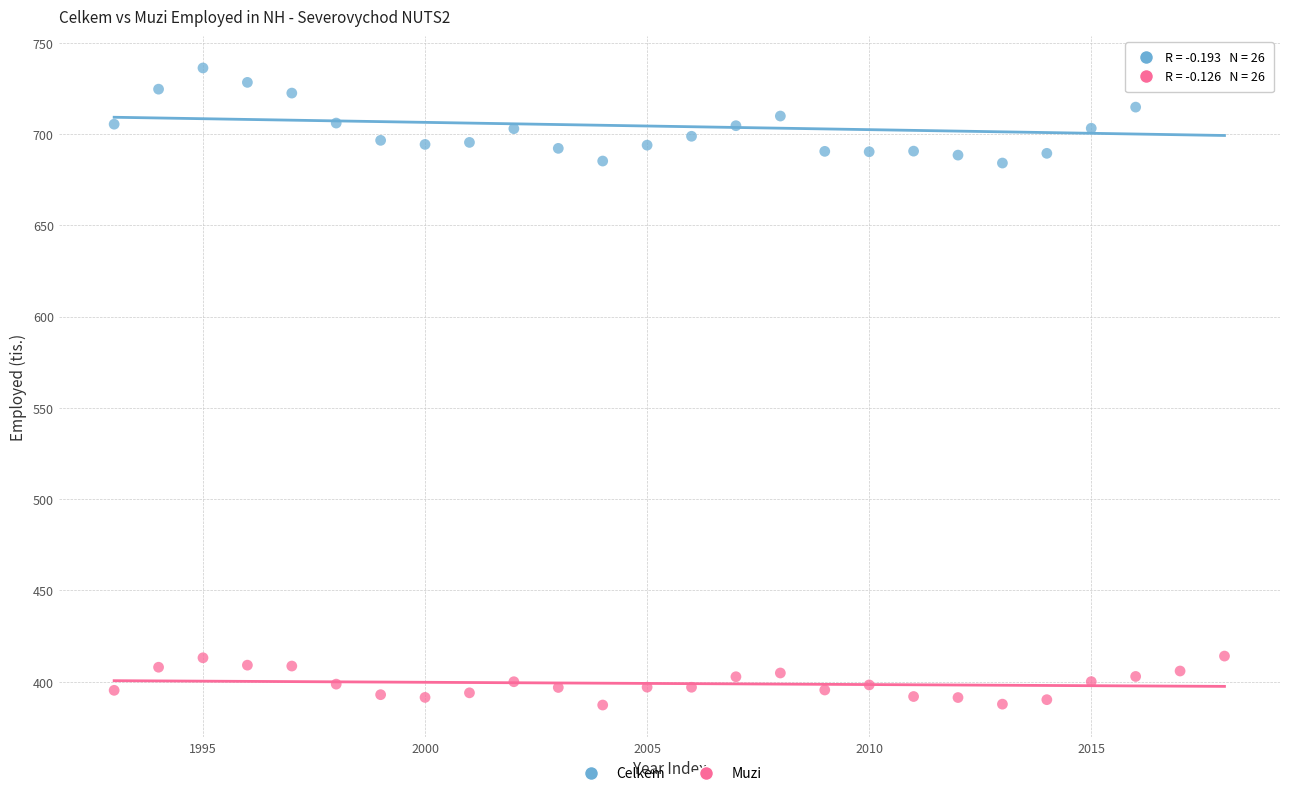

Which series reaches the maximum Y coordinate?

Celkem